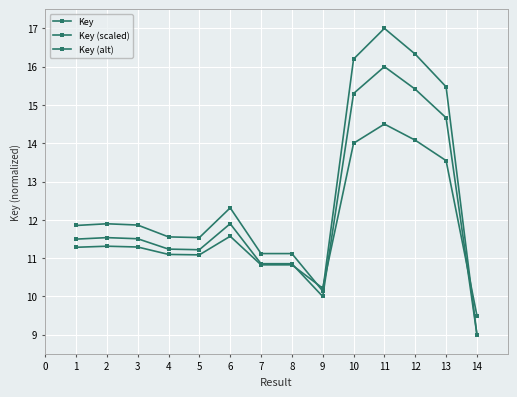

At which category does Key (alt) reach its first local valley?

5